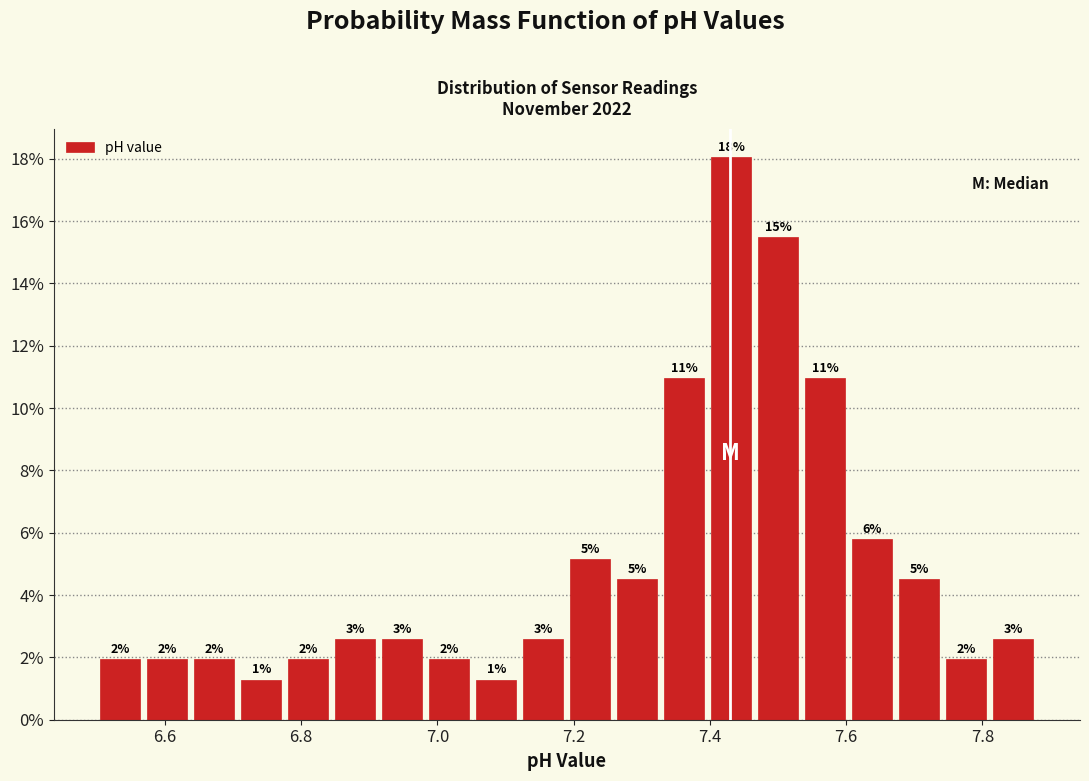

Around what value on the x-axis is the tallest bar? Give the approximate position of its centre, as read against the axis.

7.44